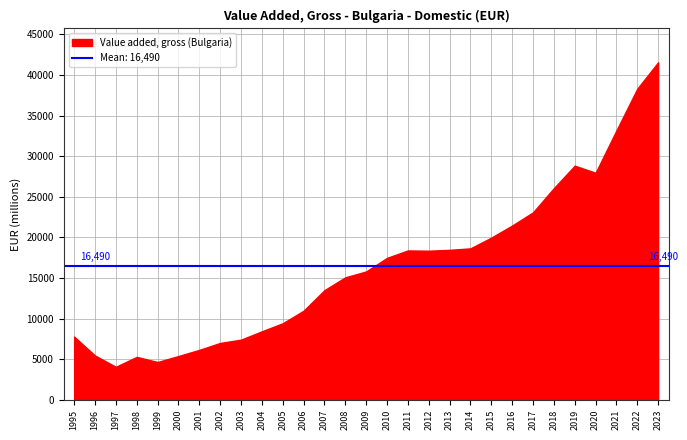

How many lines are shown in the chart?

1